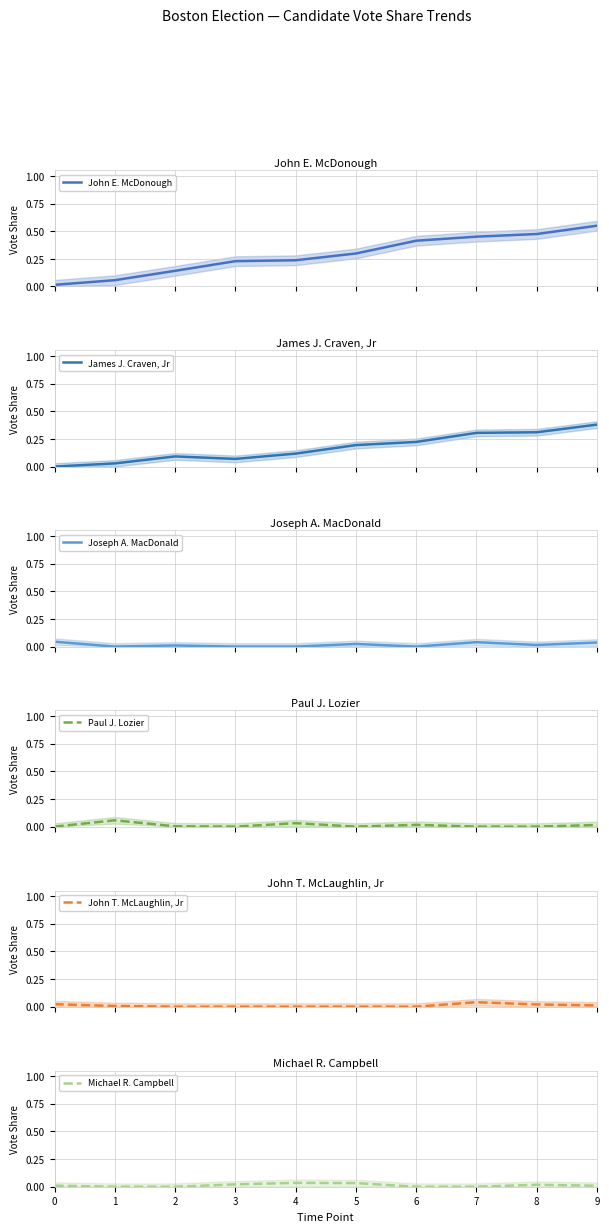

Reading right to left, what are all the values shown in this chart?

John E. McDonough: 0.5	0.5	0.5	0.4	0.3	0.2	0.2	0.1	0.1	0.0
James J. Craven, Jr: 0.4	0.3	0.3	0.2	0.2	0.1	0.1	0.1	0.0	0.0
Joseph A. MacDonald: 0.0	0.0	0.0	0.0	0.0	0.0	0.0	0.0	0.0	0.0
Paul J. Lozier: 0.0	0.0	0.0	0.0	0.0	0.0	0.0	0.0	0.1	0.0
John T. McLaughlin, Jr: 0.0	0.0	0.0	0.0	0.0	0.0	0.0	0.0	0.0	0.0
Michael R. Campbell: 0.0	0.0	0.0	0.0	0.0	0.0	0.0	0.0	0.0	0.0